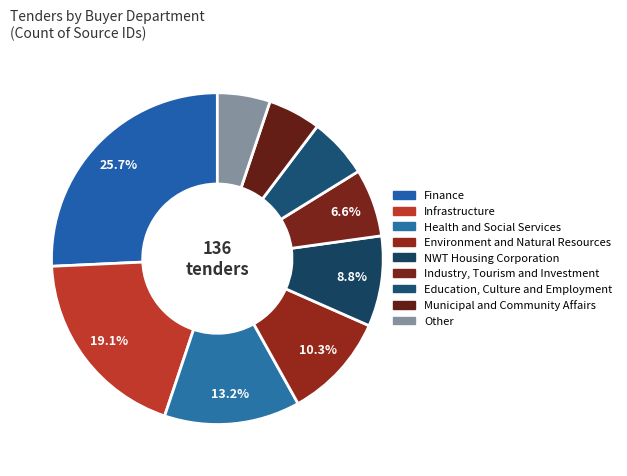

Between Environment and Natural Resources and Education, Culture and Employment, which is larger?

Environment and Natural Resources